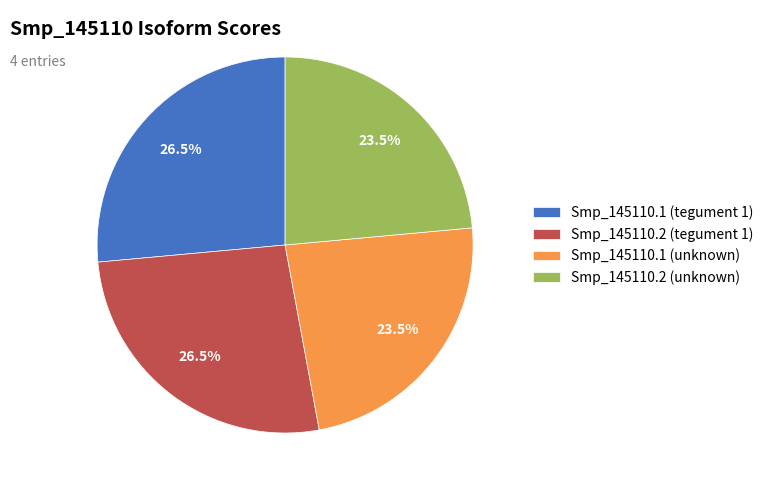

Is there a majority slice in this chart?

No